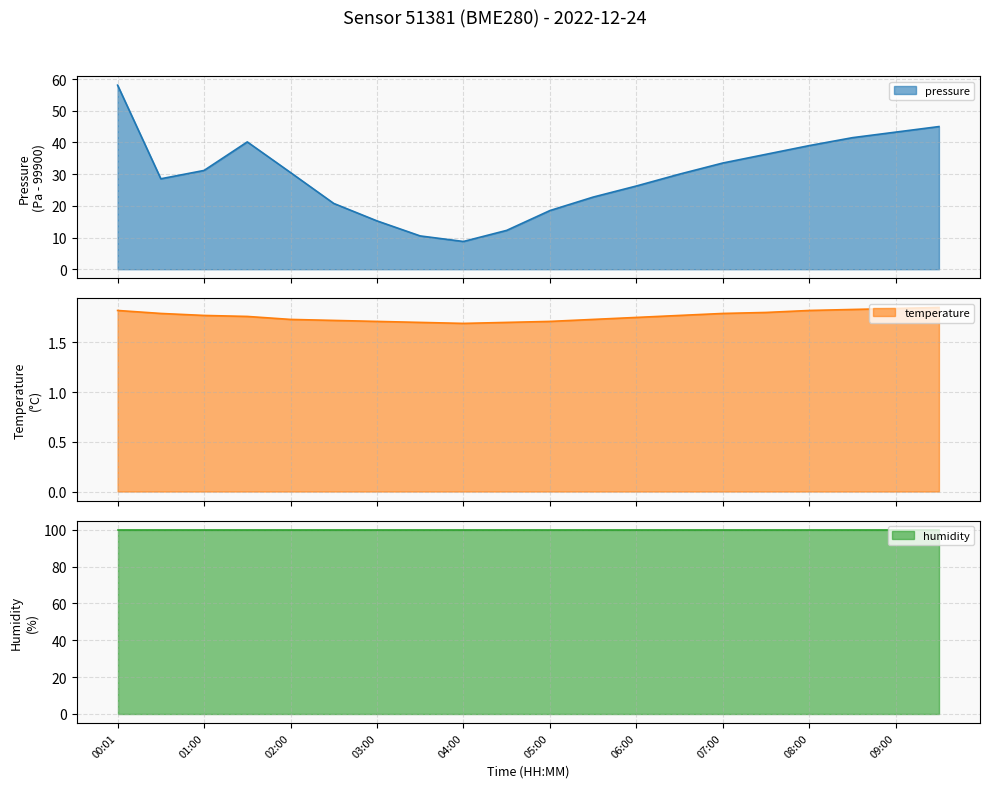

Where is temperature nearest to the value 1?

04:00